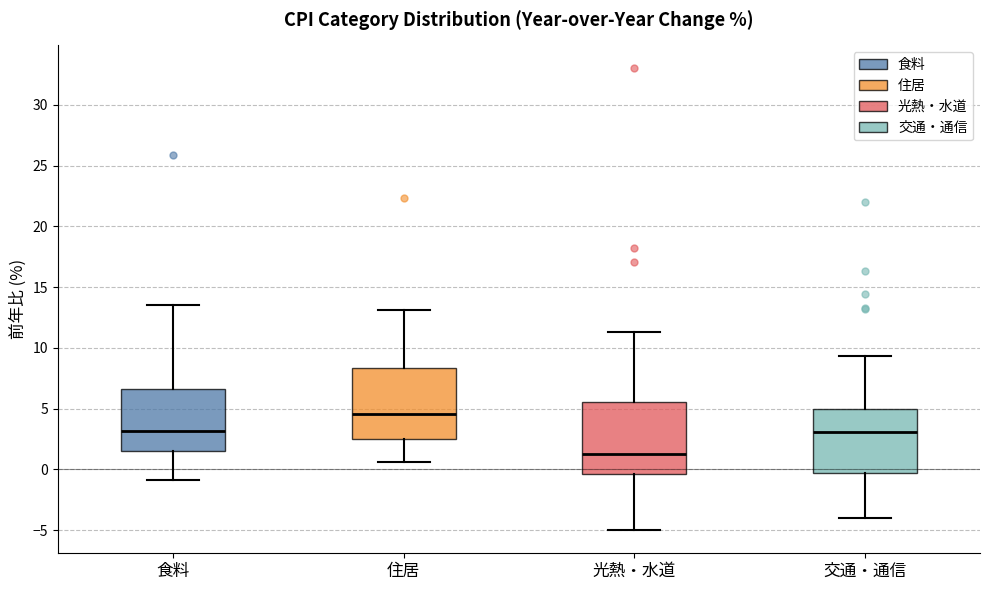

Reading left to right, transcribe this box plot: for each box, give where its median line is, the range the box spans, and where its two whiskers end, as read against the y-axis. The values are not printed on the chart, so give them approximately, as read against the axis.

食料: median 3.0, box 1.5 to 6.5, whiskers -1.0 to 13.5
住居: median 4.5, box 2.5 to 8.5, whiskers 0.5 to 13.0
光熱・水道: median 1.5, box -0.5 to 5.5, whiskers -5.0 to 11.5
交通・通信: median 3.0, box -0.5 to 5.0, whiskers -4.0 to 9.5